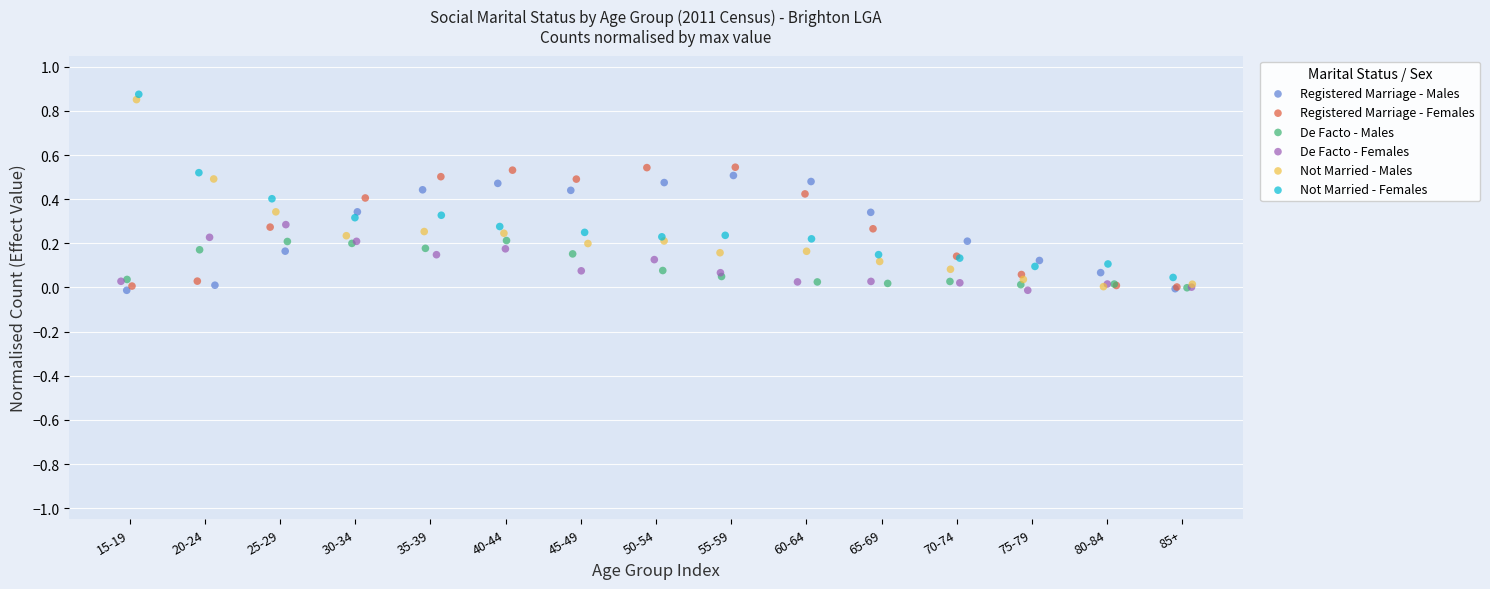

What are all the series names shown in the legend?

Registered Marriage - Males, Registered Marriage - Females, De Facto - Males, De Facto - Females, Not Married - Males, Not Married - Females